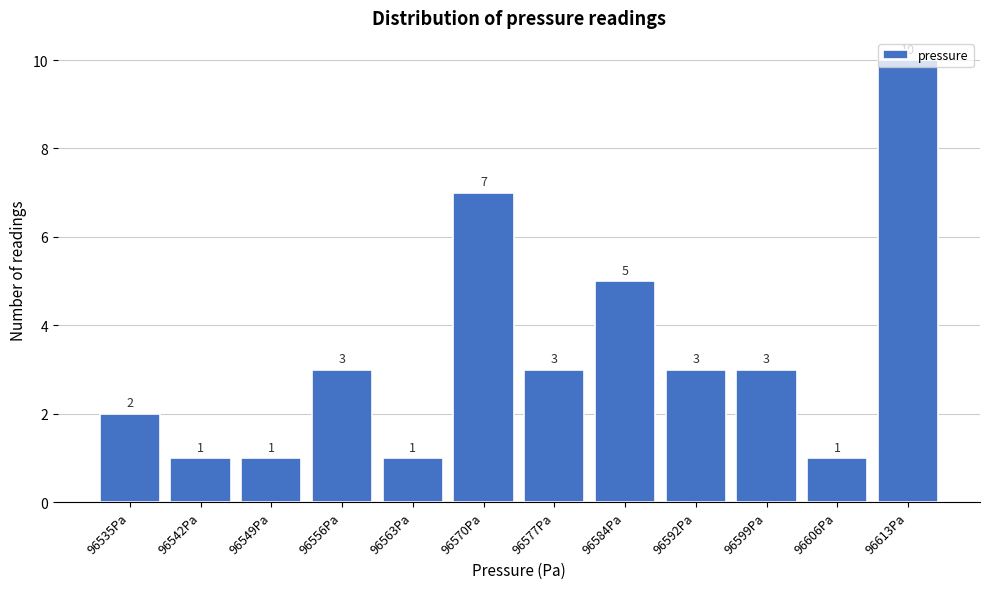

What is the ratio of the value at 96577Pa to the value at 96592Pa?

1.0